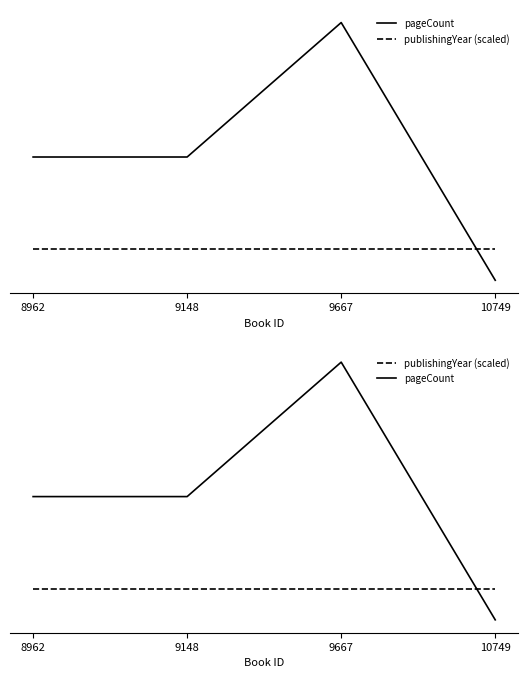

List the series in order of their overall mean, lowest first.

publishingYear (scaled), pageCount